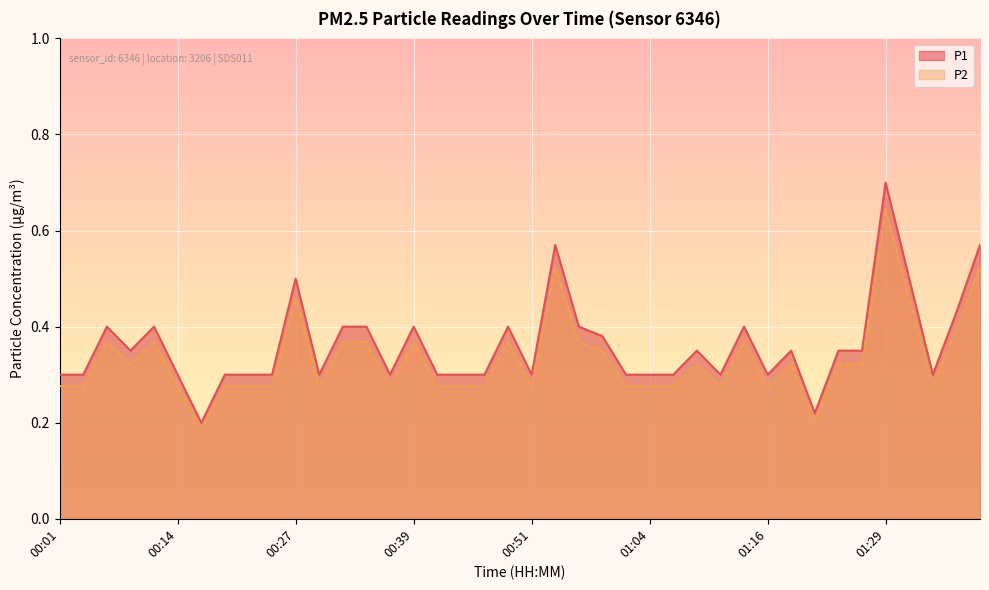

The P1 series shows 0.5 at 00:24. True or false?

False